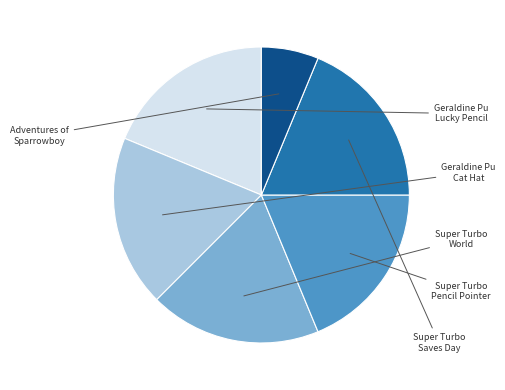

Does any single category account for the majority?

No